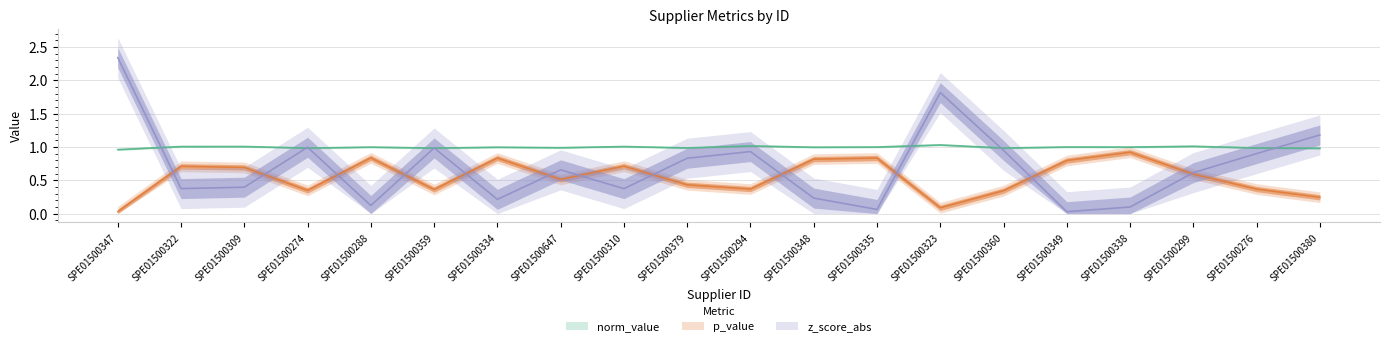

True or false: norm_value and p_value intersect in this chart.

False